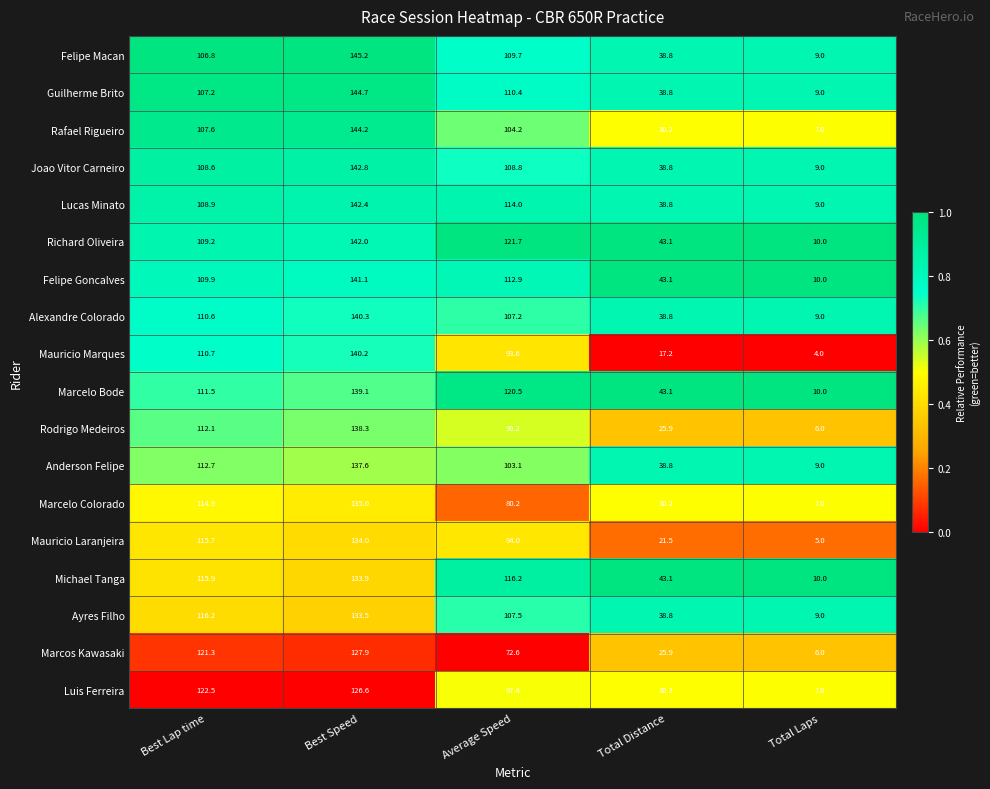

Which label corresponds to the smallest value in the chart?

Total Laps